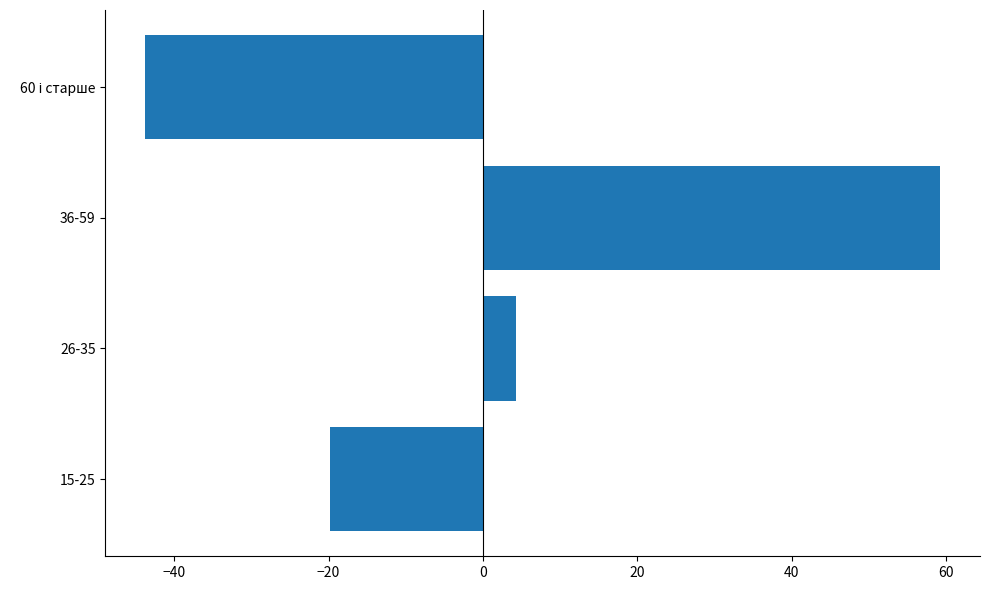

Count the number of categories in the chart.

4